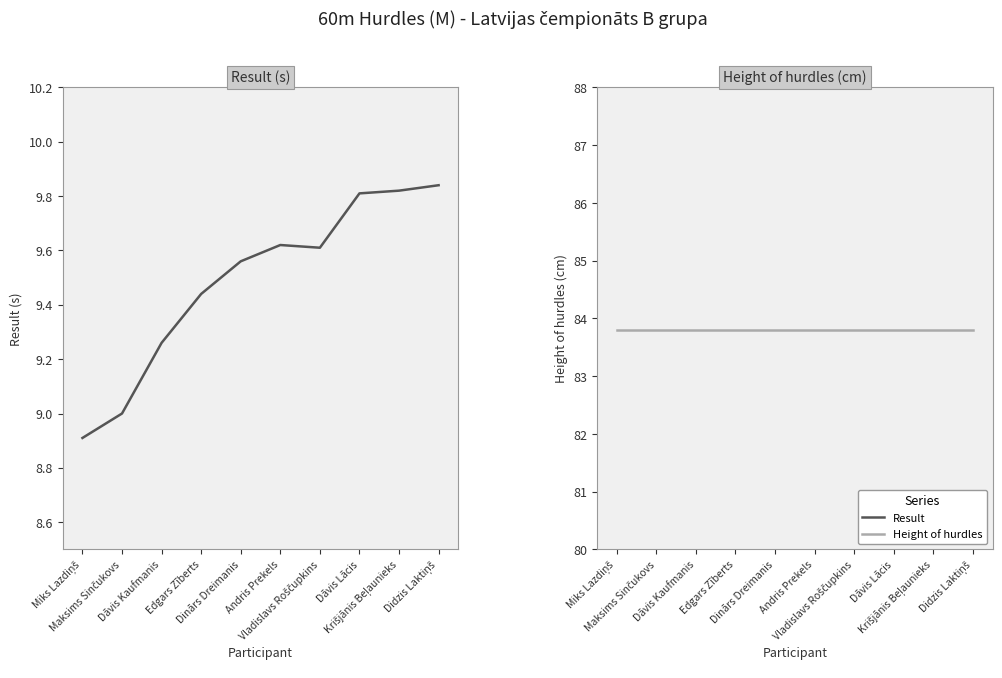

At which category is the sum across all series the highest?

Didzis Laktiņš